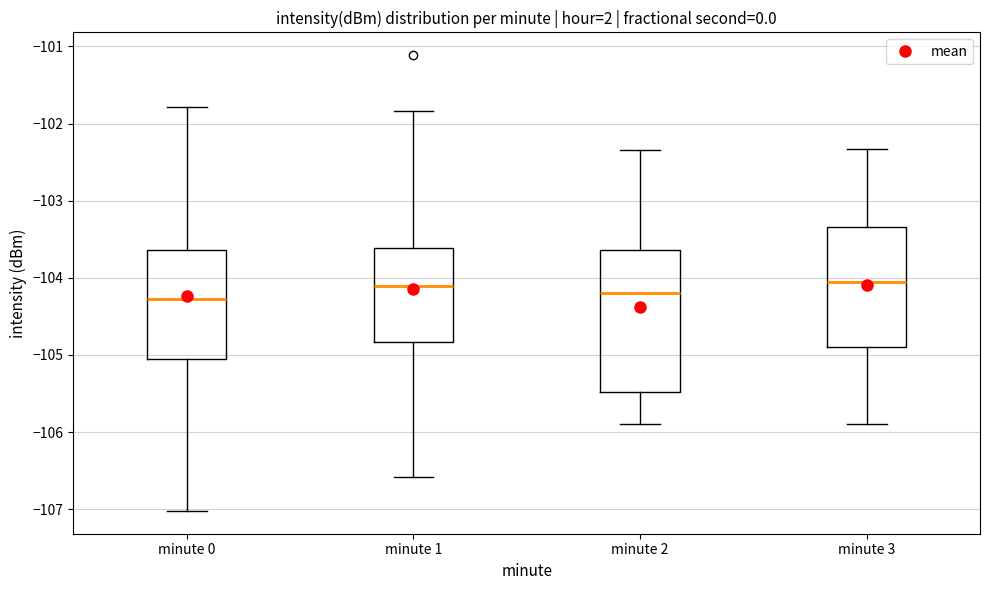

Reading left to right, transcribe this box plot: for each box, give where its median line is, the range the box spans, and where its two whiskers end, as read against the y-axis. The values are not printed on the chart, so give them approximately, as read against the axis.

minute 0: median -104.3, box -105.1 to -103.6, whiskers -107.0 to -101.8
minute 1: median -104.1, box -104.8 to -103.6, whiskers -106.6 to -101.8
minute 2: median -104.2, box -105.5 to -103.6, whiskers -105.9 to -102.3
minute 3: median -104.1, box -104.9 to -103.3, whiskers -105.9 to -102.3